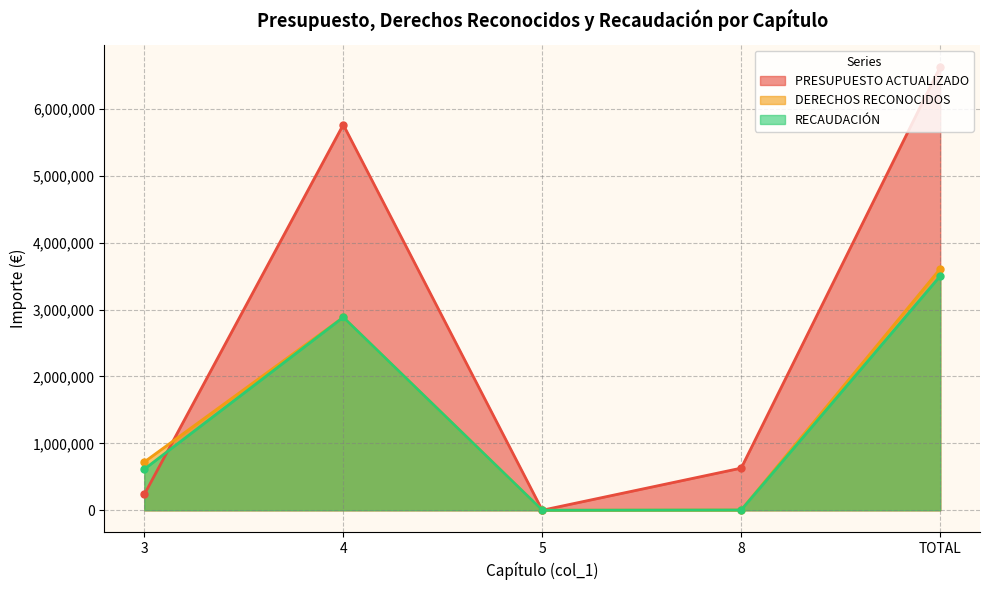

What is the value of the PRESUPUESTO ACTUALIZADO point at the 2nd from the left?

5765102